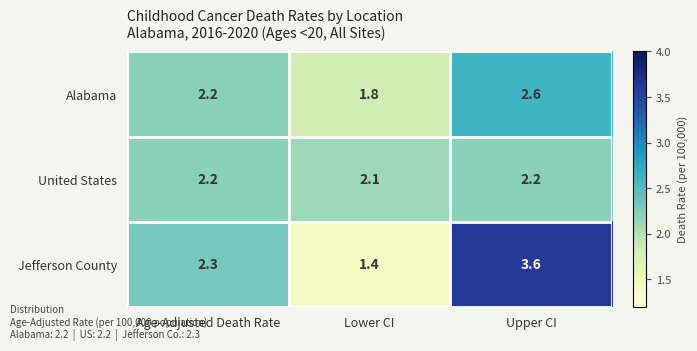

What is the total value across all series at Lower CI?

5.3